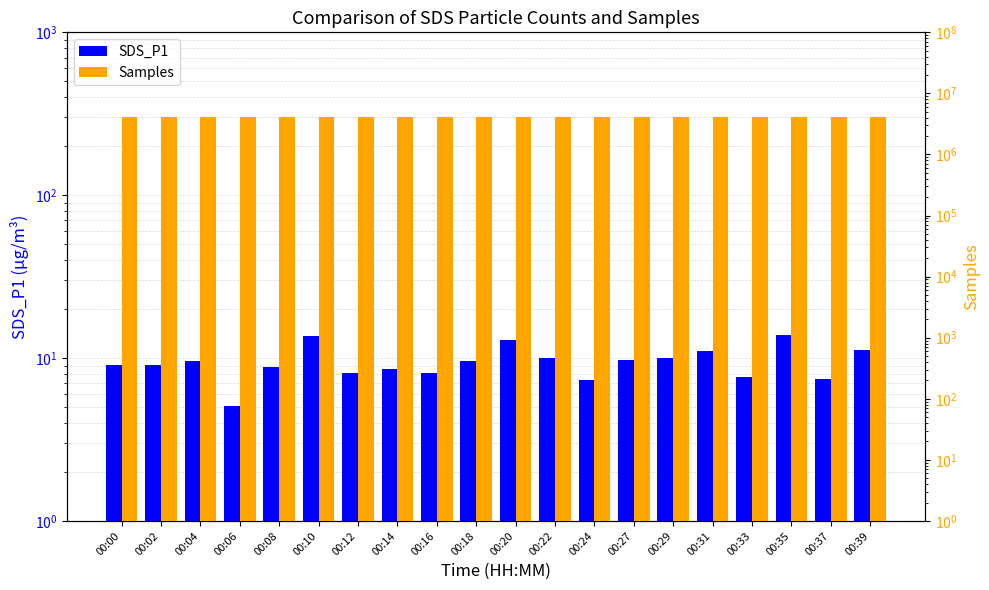

Which category has the lowest value in the Samples series?

00:08